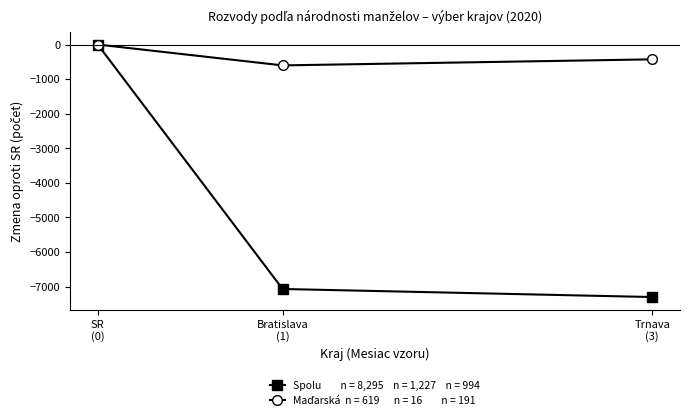

At which category does the chart reach its minimum across all series?

Trnava
(3)